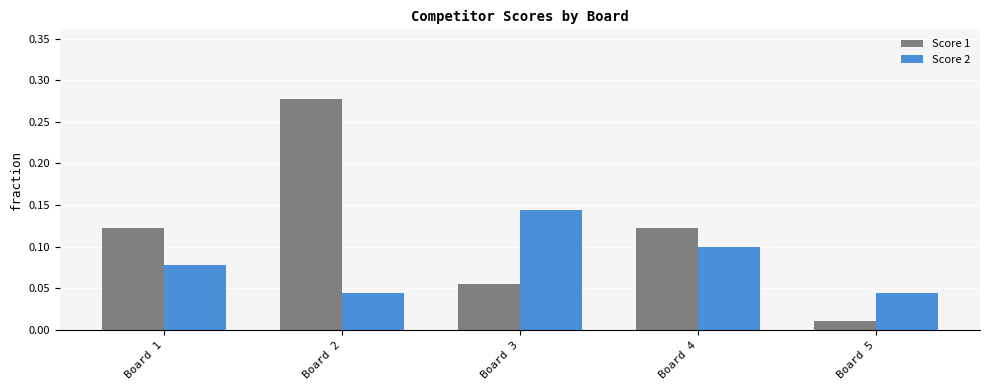

What are all the series names shown in the legend?

Score 1, Score 2